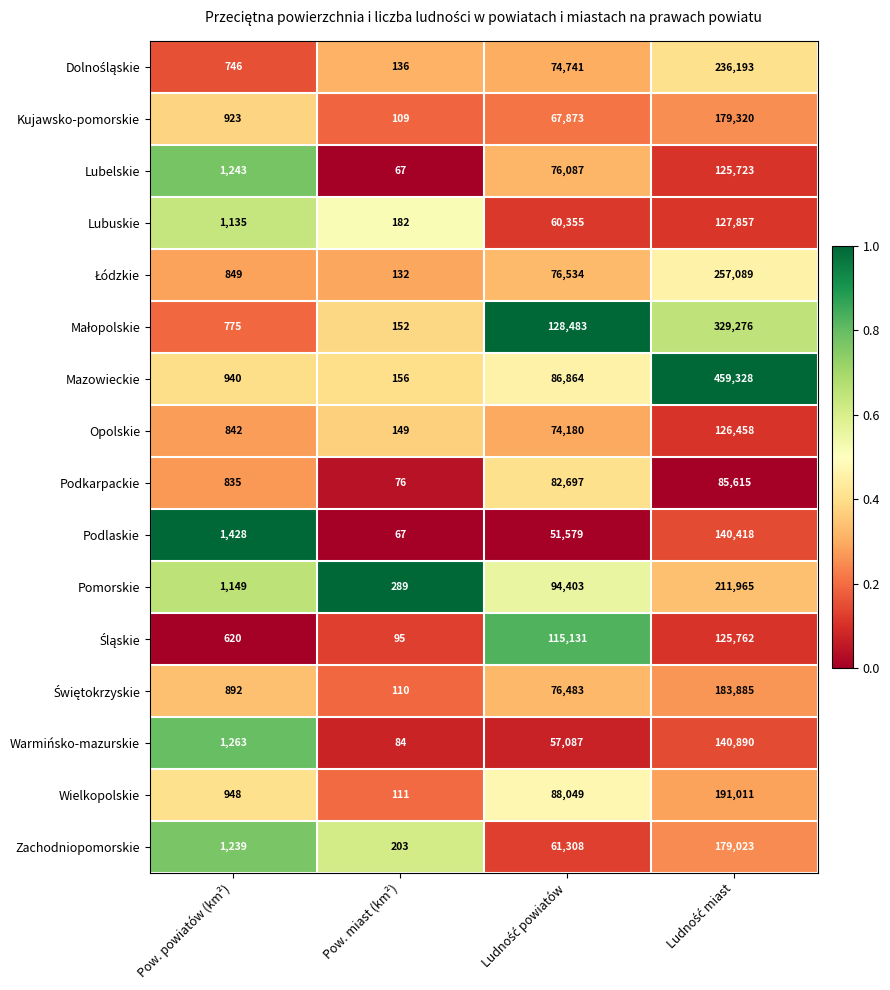

What is the average value of the Lubuskie series?

47382